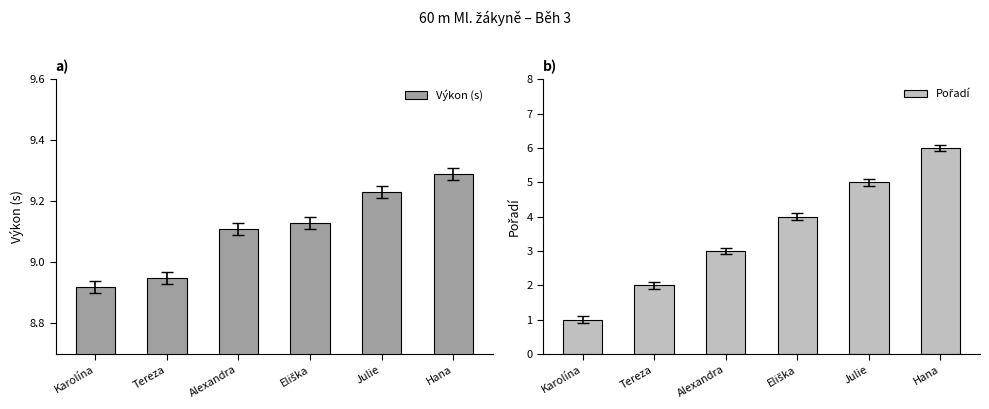

What position from the right is Eliška?

3